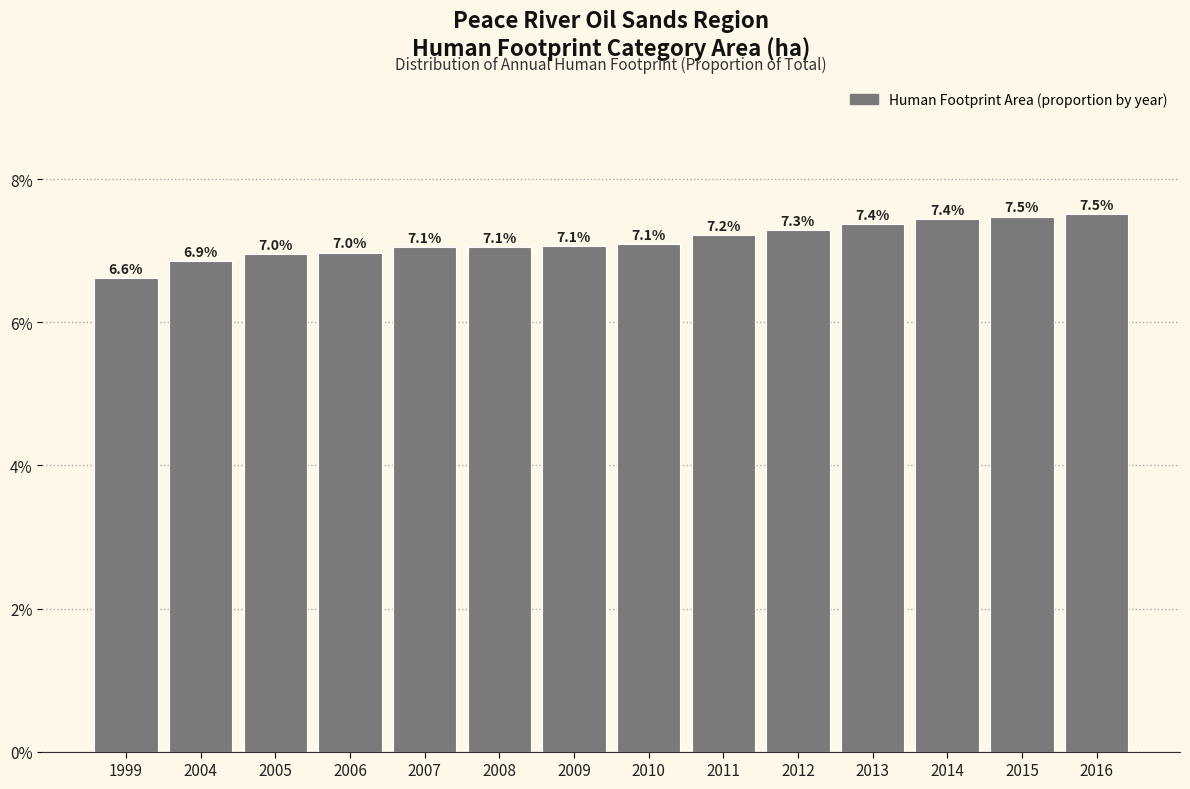

Does the chart contain any negative values?

No